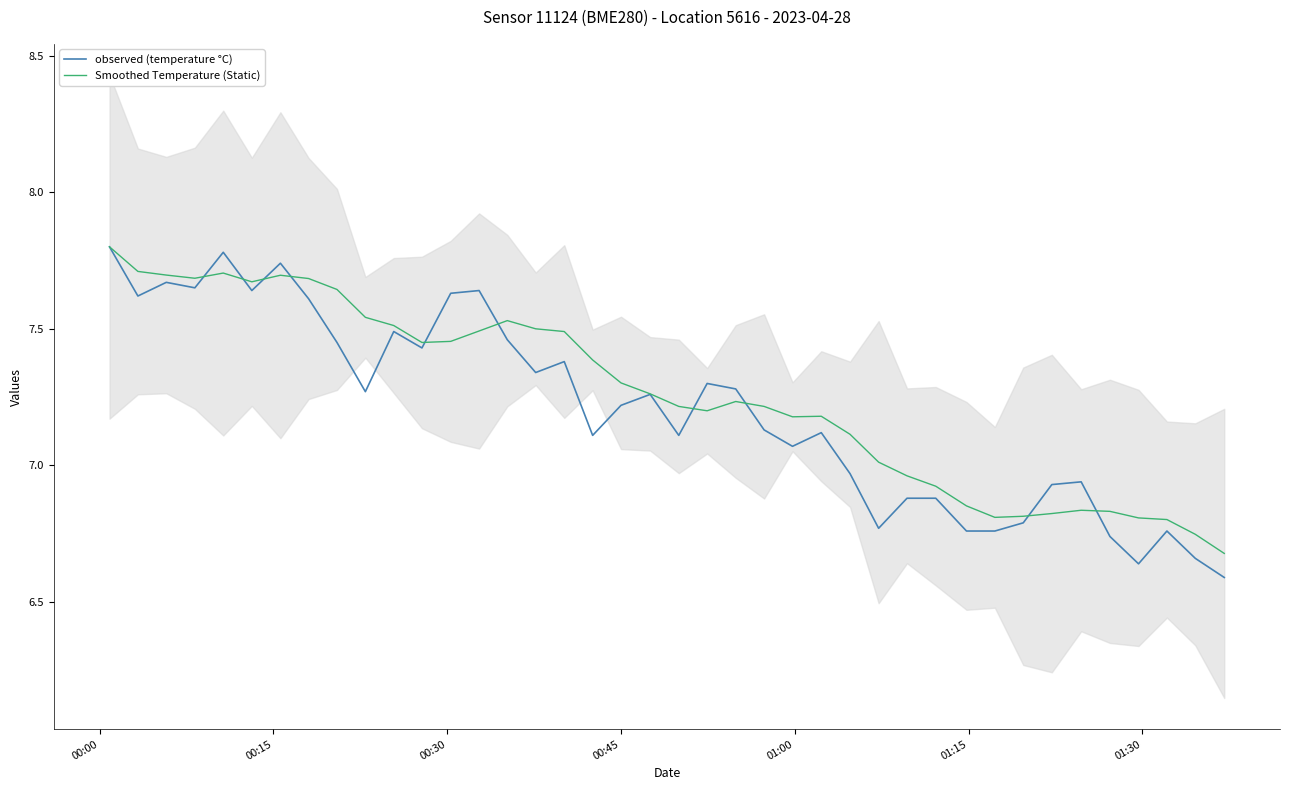

What are all the series names shown in the legend?

observed (temperature °C), Smoothed Temperature (Static)